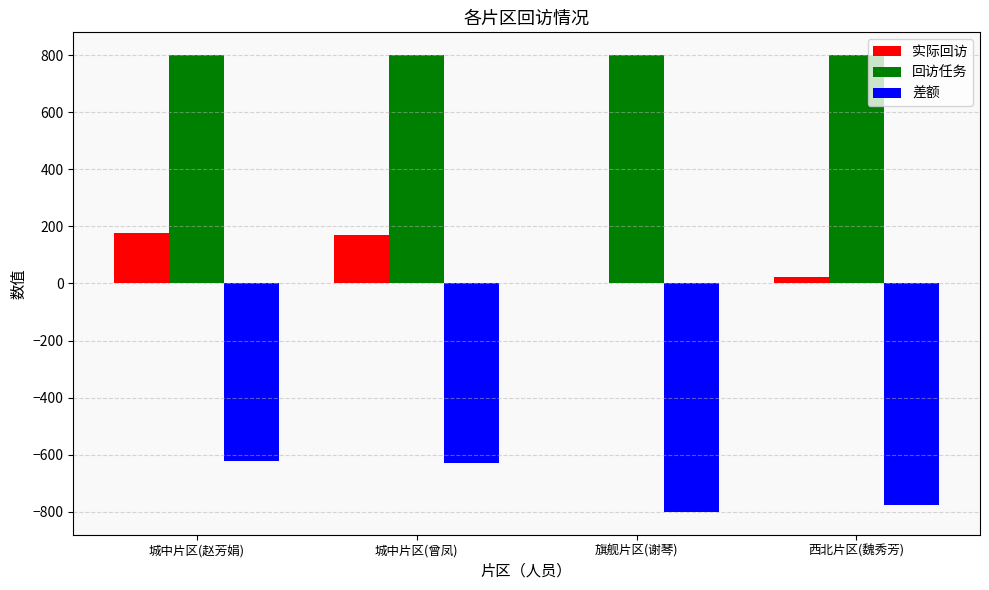

What value does the 差额 series have at 旗舰片区(谢琴), to the nearest 5?

-800